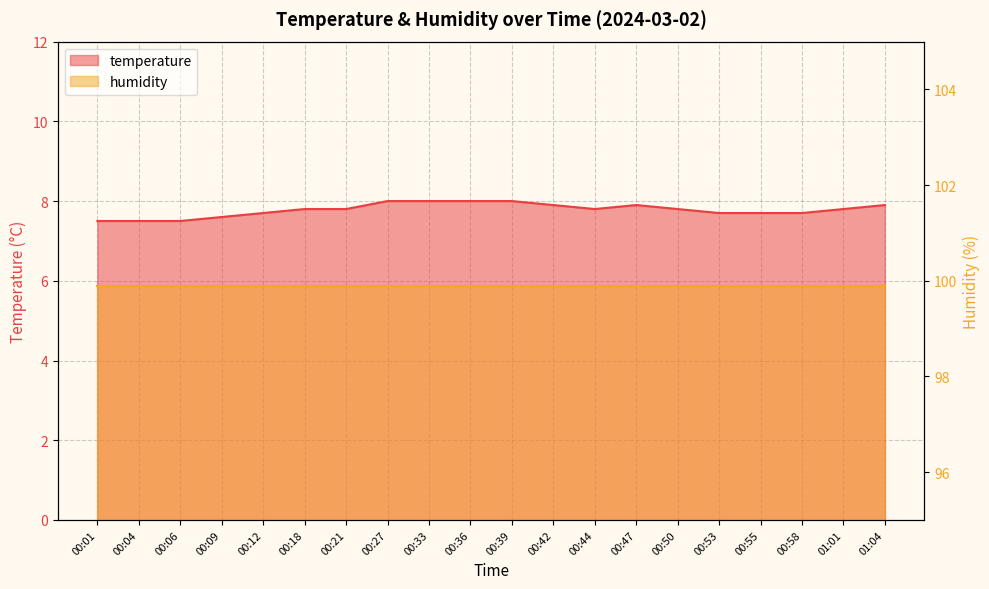

Count the values in the range 7 to 8.

20